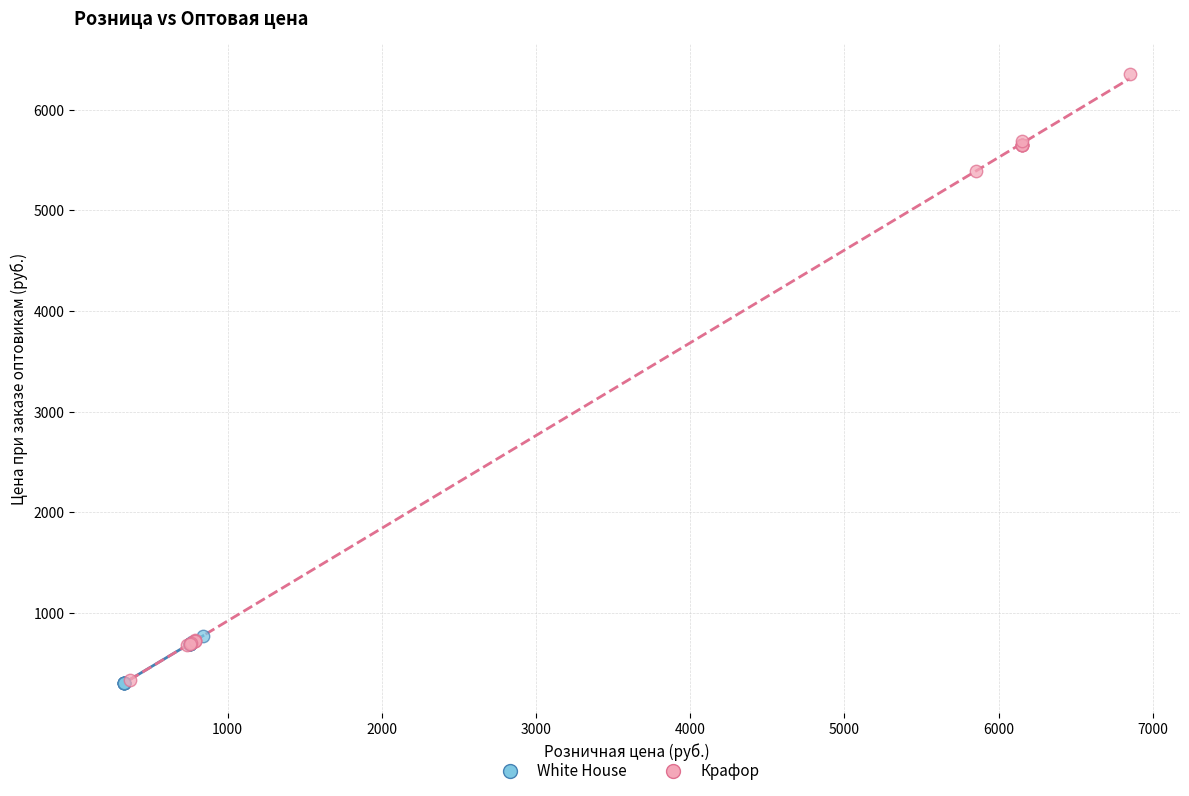

Which series reaches the maximum Y coordinate?

Крафор